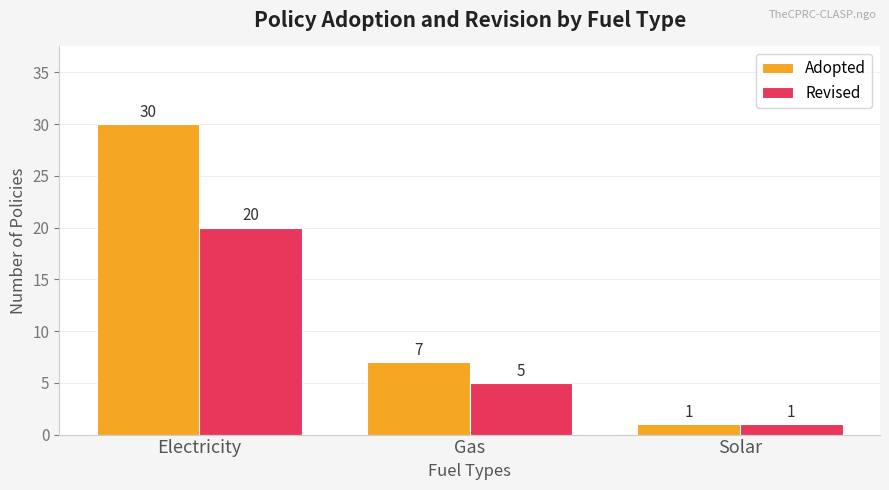

The Revised series shows 36 at Electricity. True or false?

False